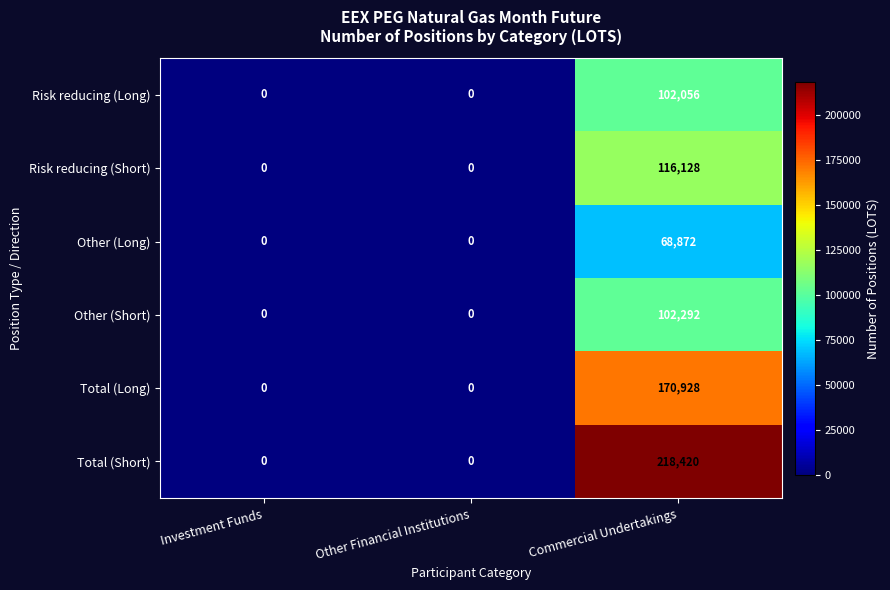

The value of Other (Short) at Commercial Undertakings is 102292. True or false?

True